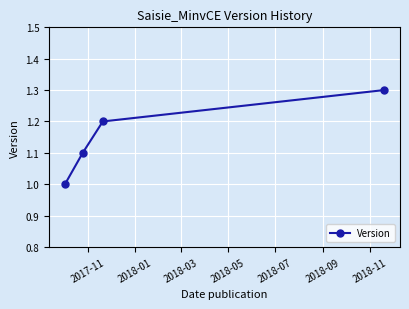

What is the value of the 1st point from the left?

1.0